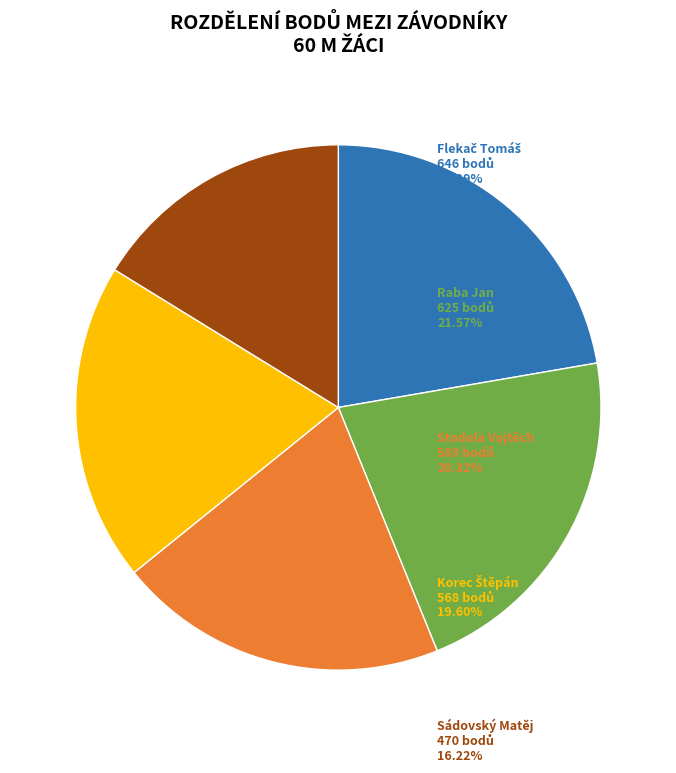

Is there a majority slice in this chart?

No